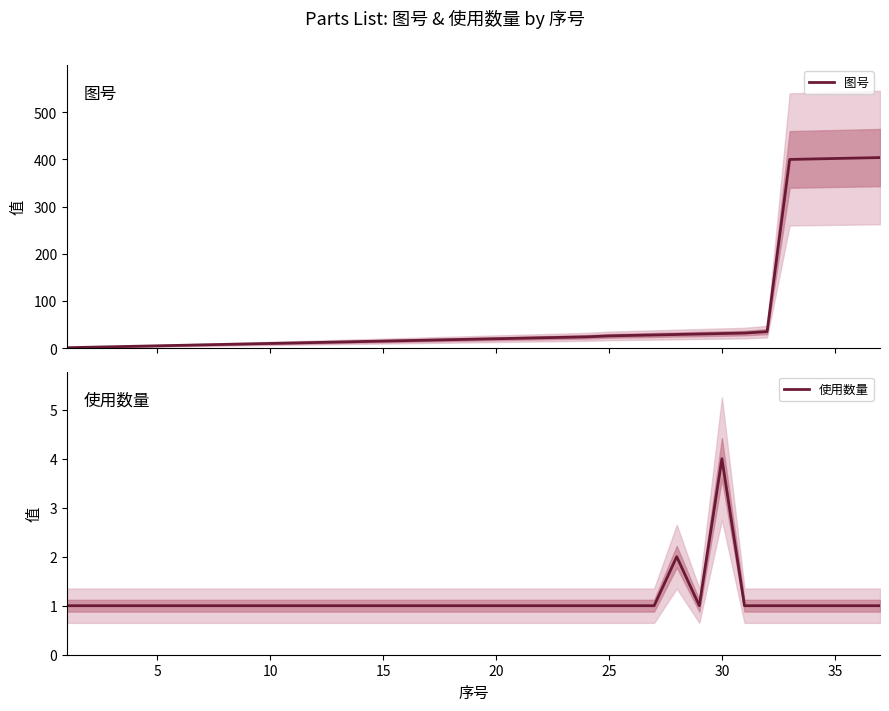

List the series in order of their peak value, highest first.

图号, 使用数量